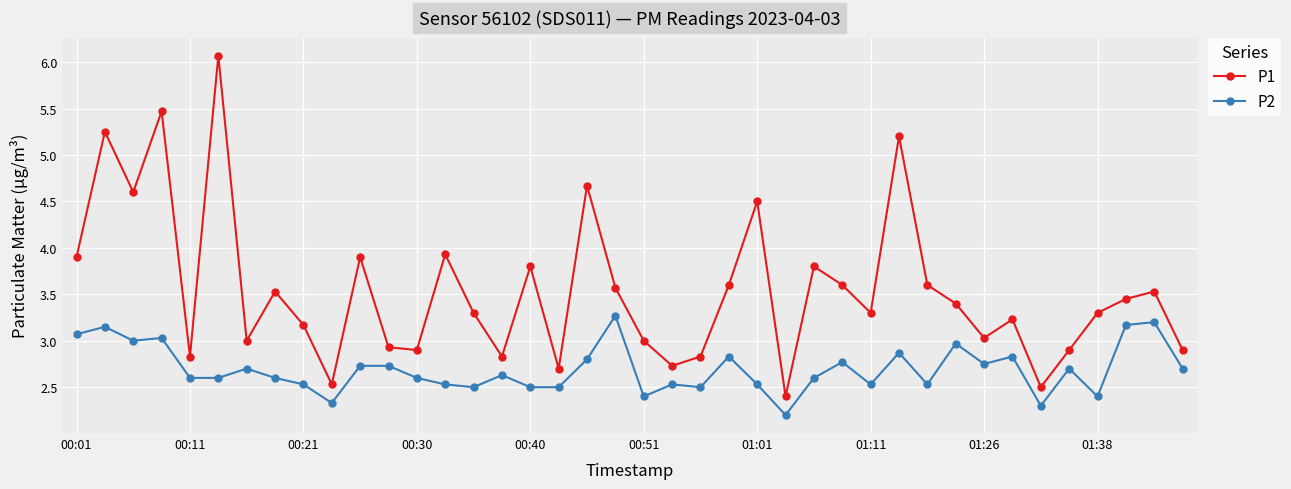

What is the lowest value of the P2 series?

2.2